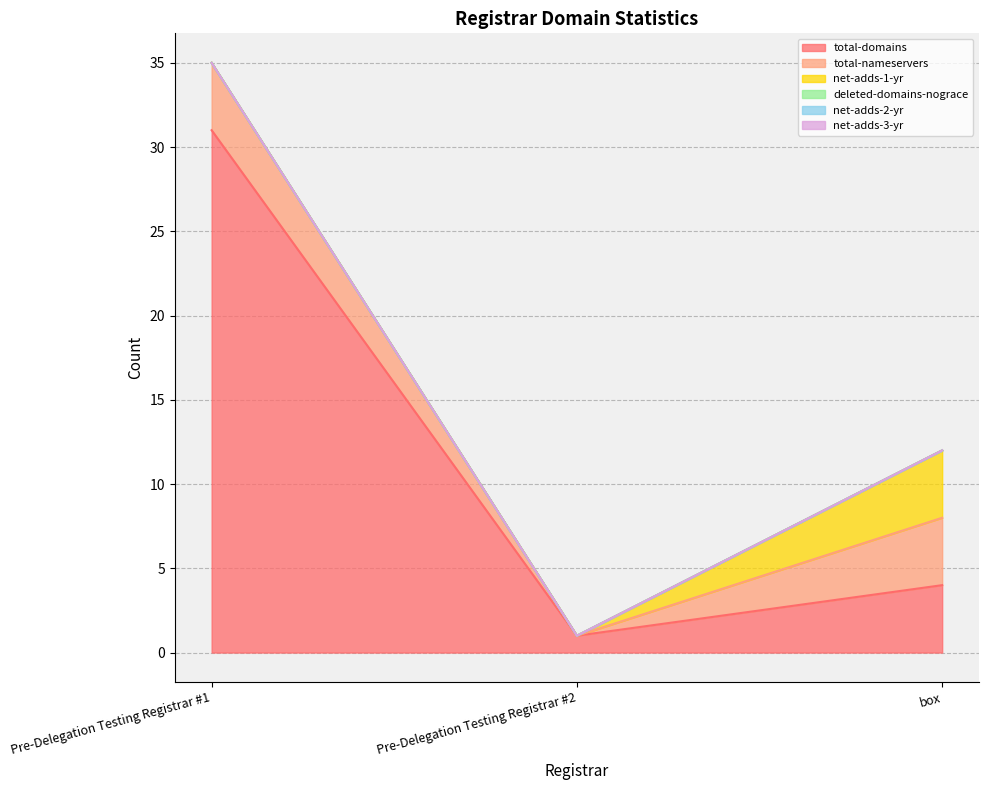

Which series has the largest total across all categories?

total-domains